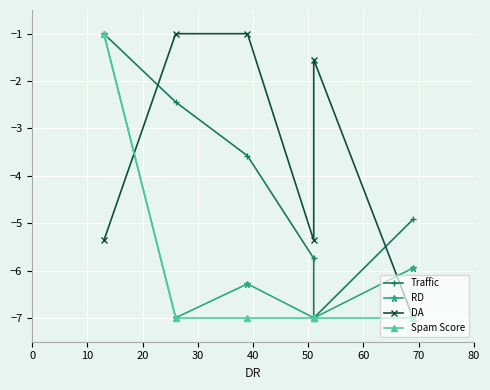

Count the number of categories in the chart.

6